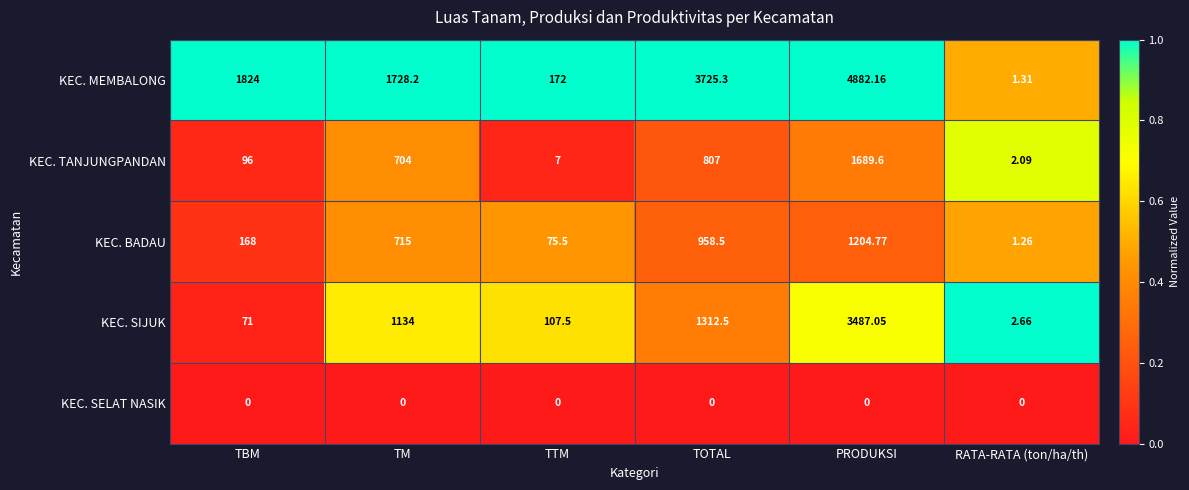

At which category does the chart reach its peak across all series?

PRODUKSI